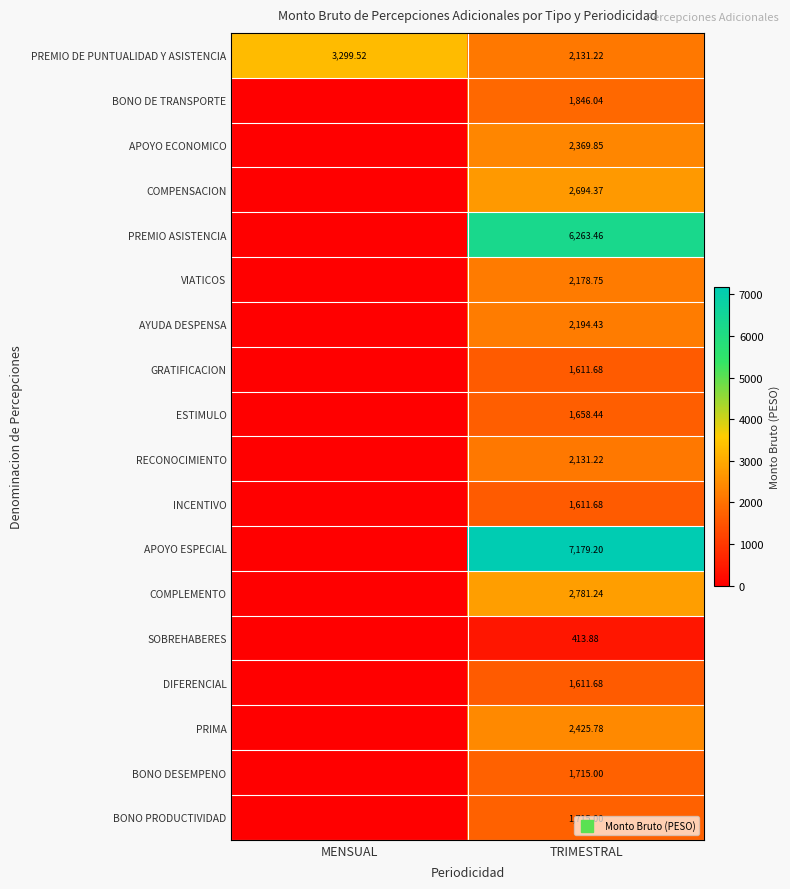

How many data points in COMPLEMENTO are less than 2781?

1